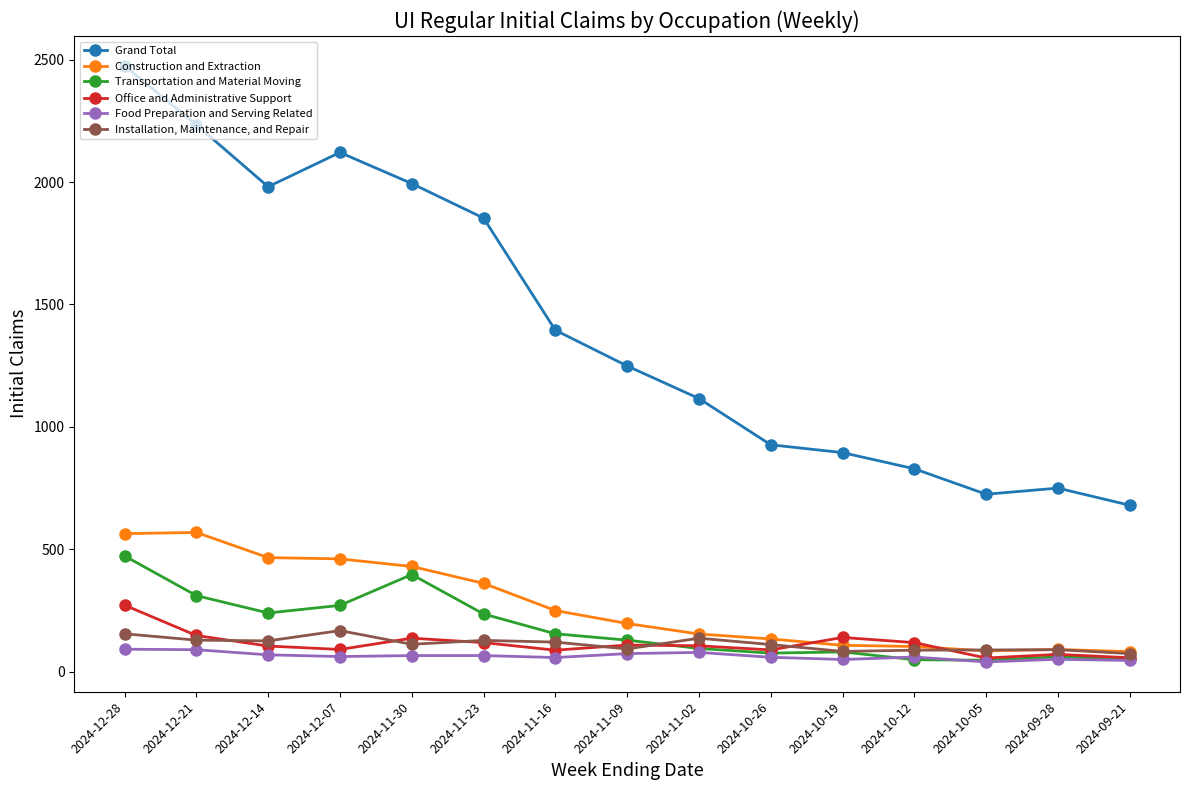

Which series has the widest spread of values?

Grand Total